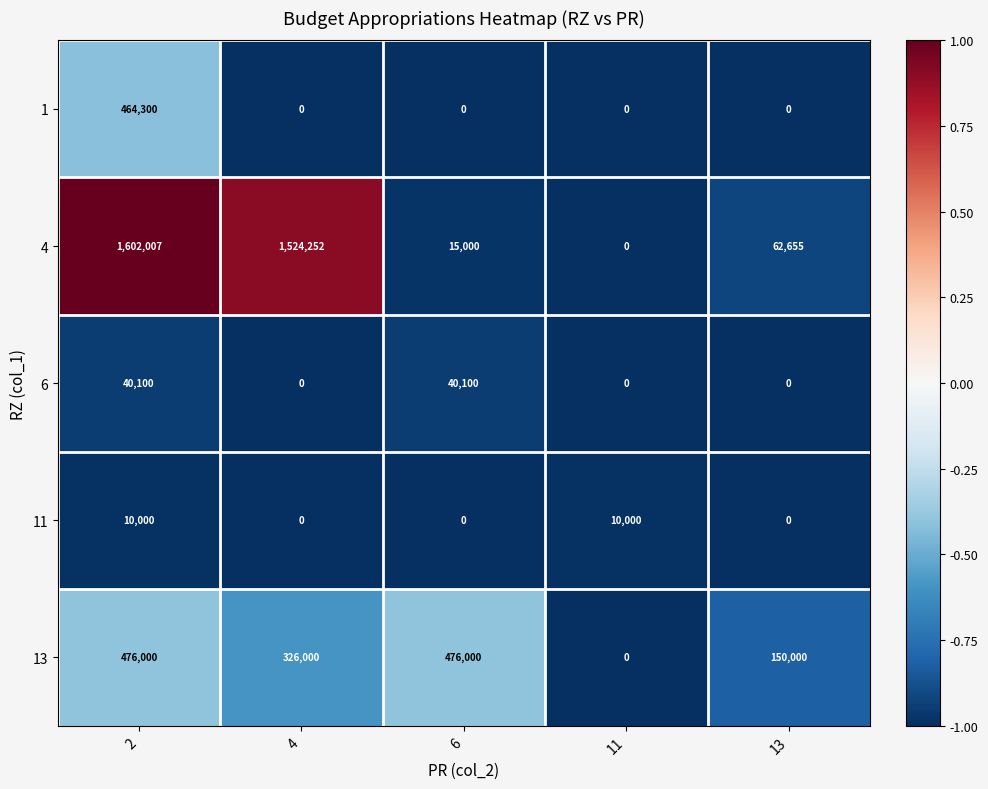

The value of 13 at 6 is 476000. True or false?

True